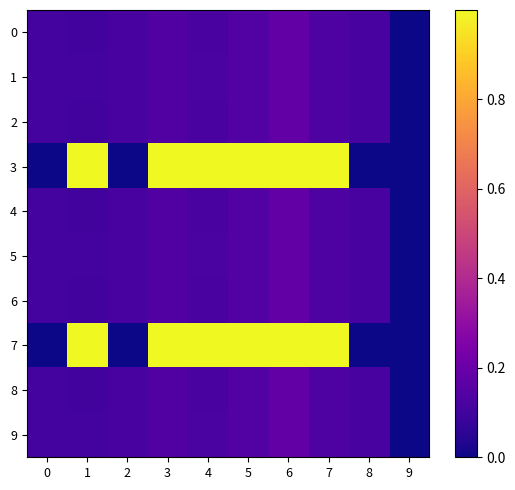

Which series has the largest range (max minus min)?

3